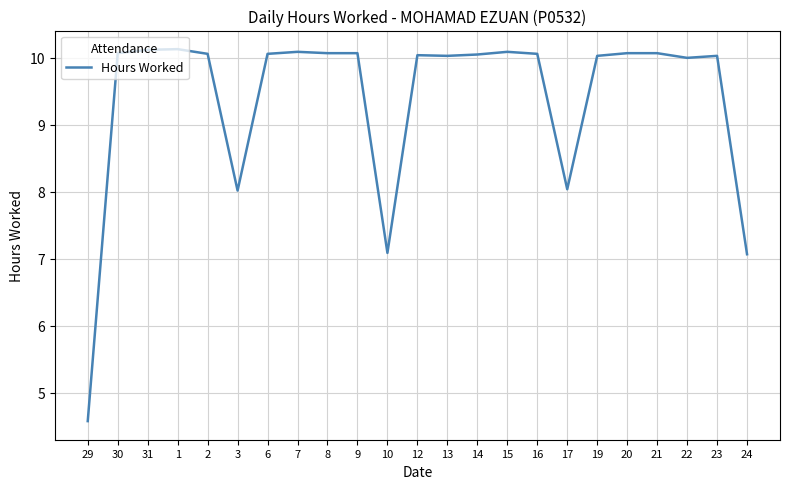

True or false: the data has more than 0 interior local peaks.

True